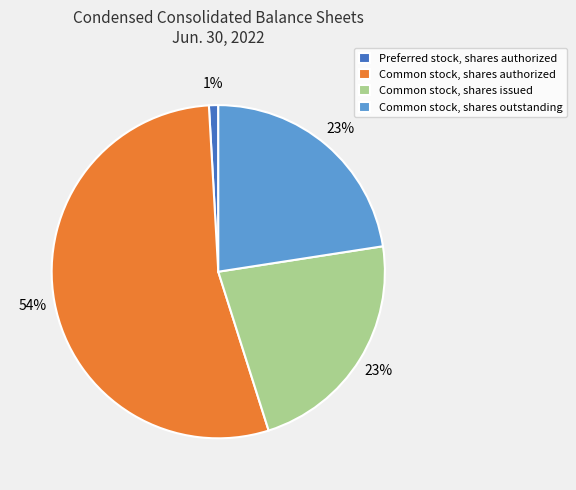

Which category accounts for the majority?

Common stock, shares authorized